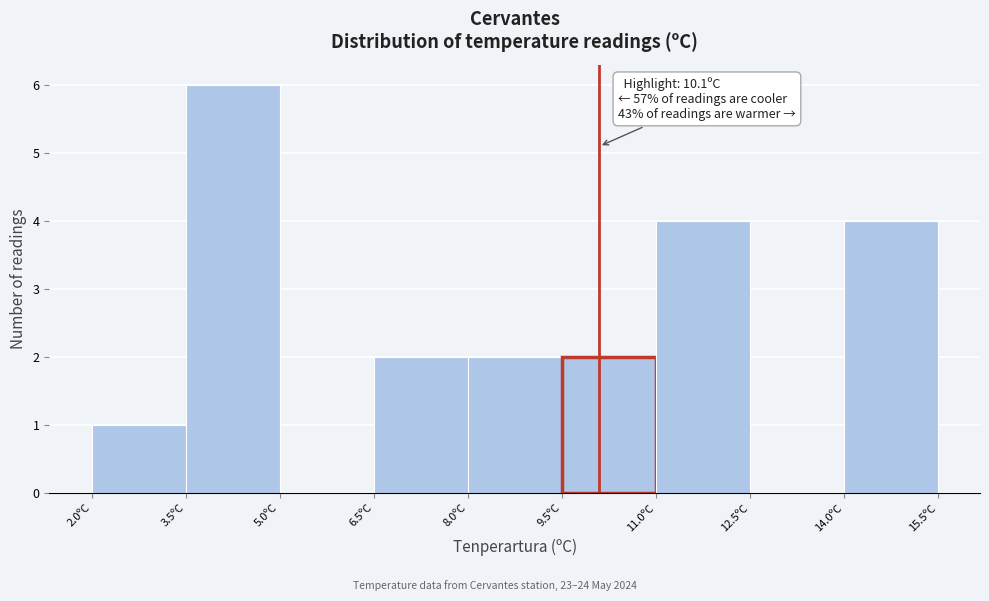

Which range on the x-axis has the tallest bar?

3.5 to 5.0